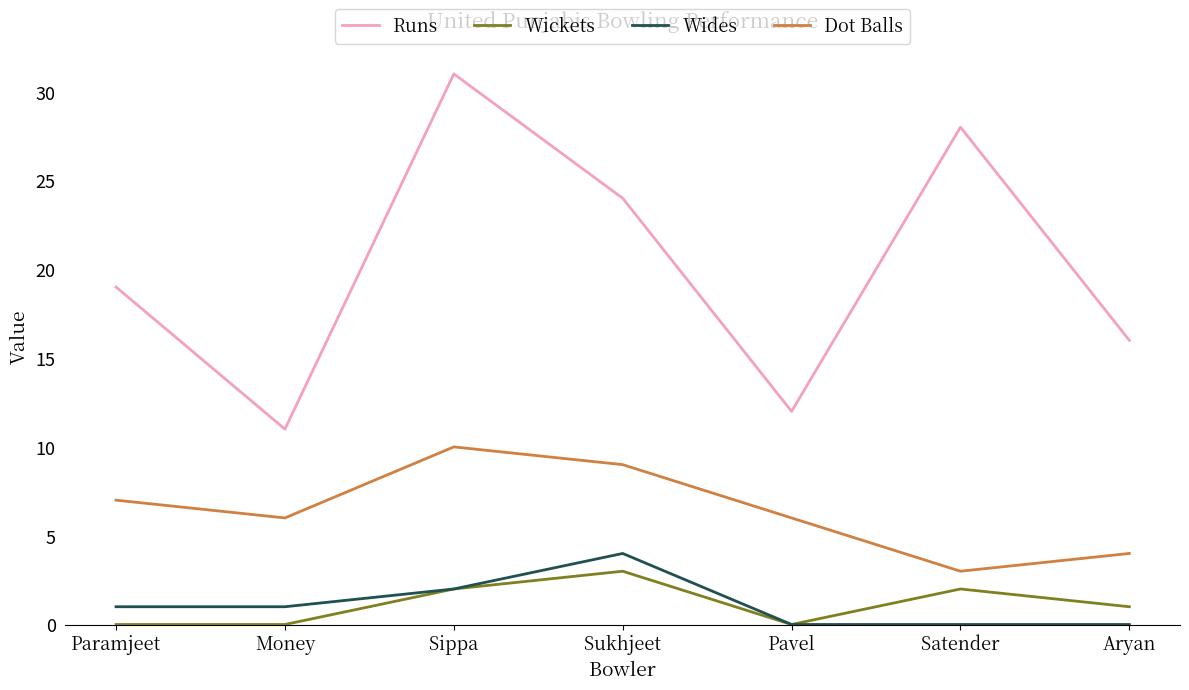

What position from the right is Sukhjeet?

4